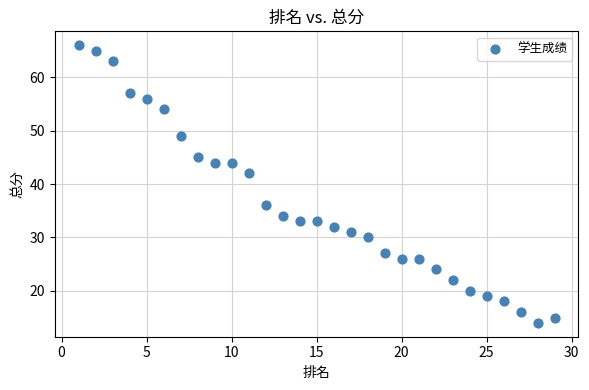

What is the range of X values (max minus min)?

28